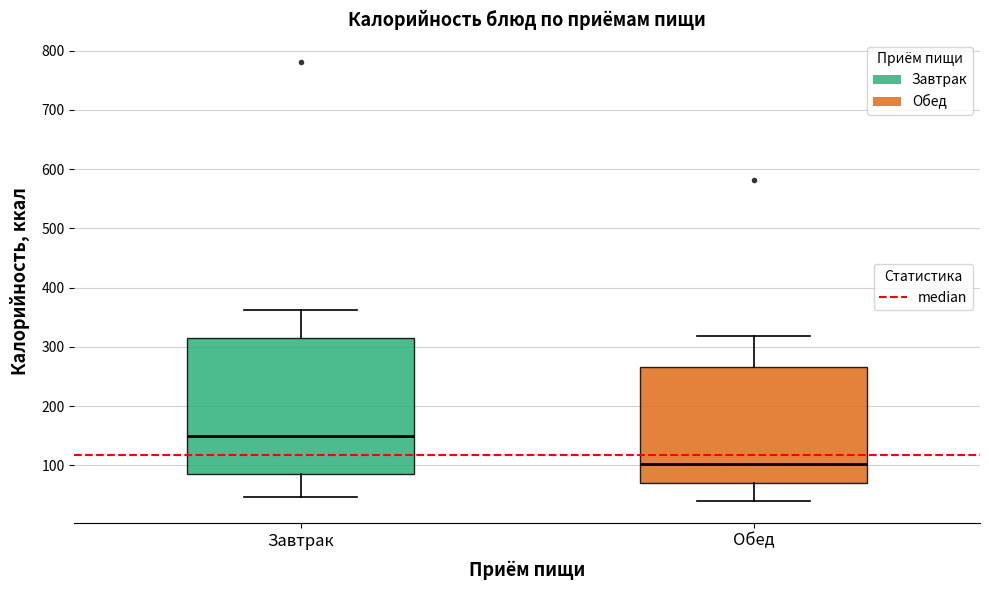

Reading left to right, transcribe this box plot: for each box, give where its median line is, the range the box spans, and where its two whiskers end, as read against the y-axis. The values are not printed on the chart, so give them approximately, as read against the axis.

Завтрак: median 150, box 90 to 310, whiskers 50 to 360
Обед: median 100, box 70 to 270, whiskers 40 to 320